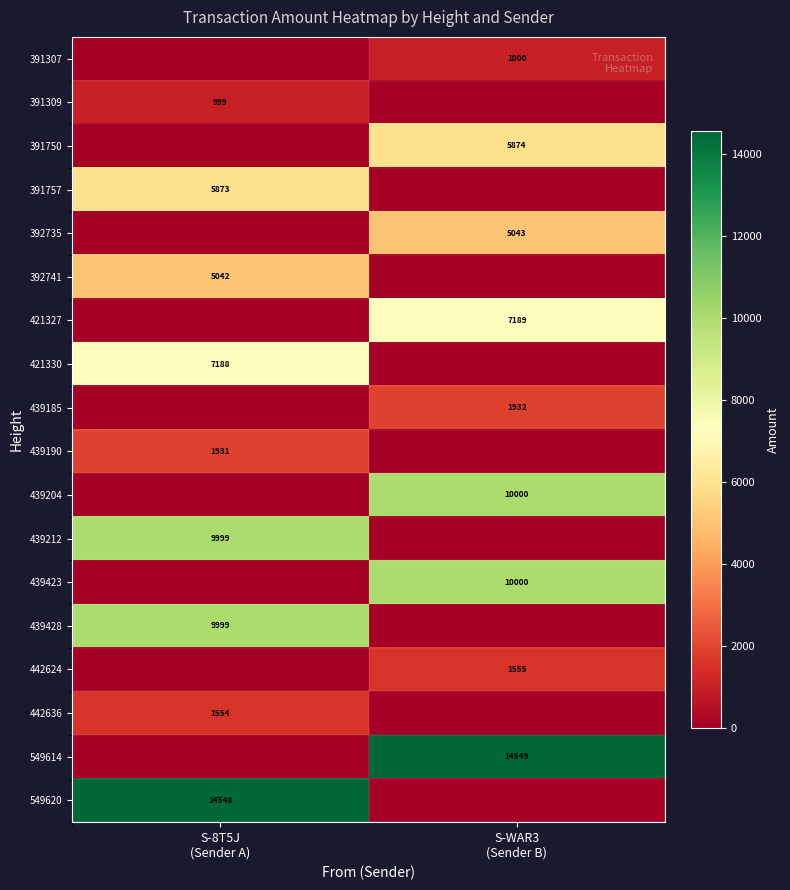

At which label does 439185 reach its minimum?

S-8T5J (Sender A)